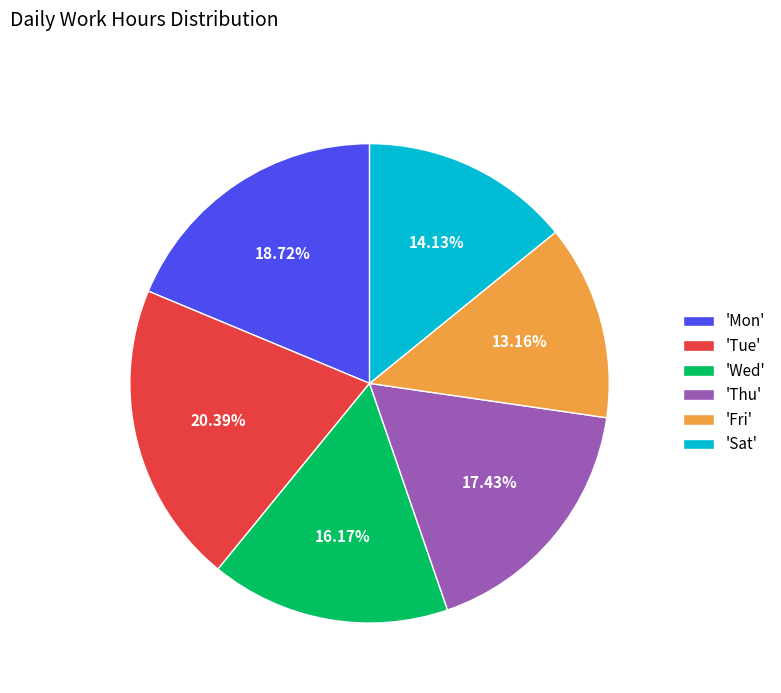

Which category has the smallest portion of the pie?

'Fri'